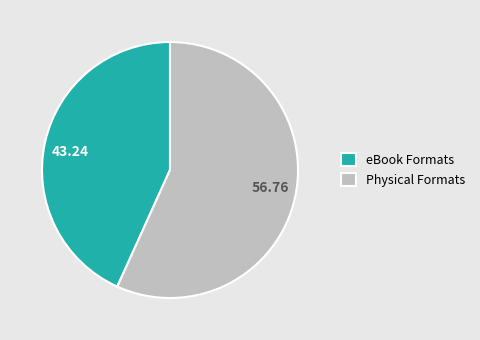

How many segments does this pie chart have?

2